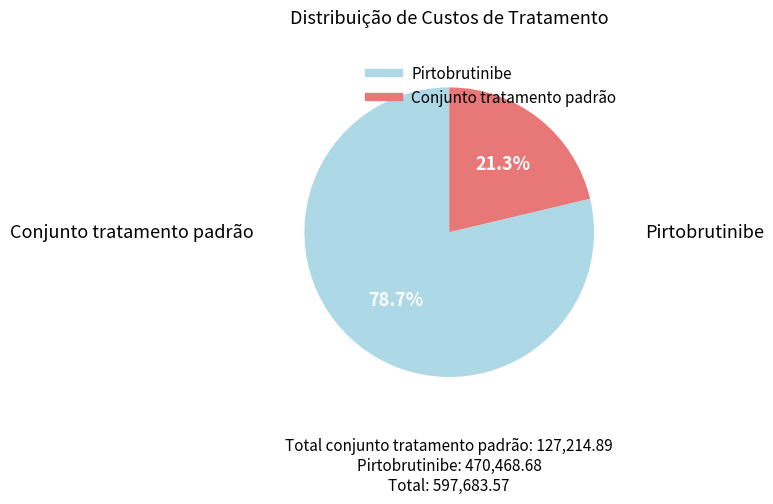

Which has a higher value, Pirtobrutinibe or Conjunto tratamento padrão?

Pirtobrutinibe